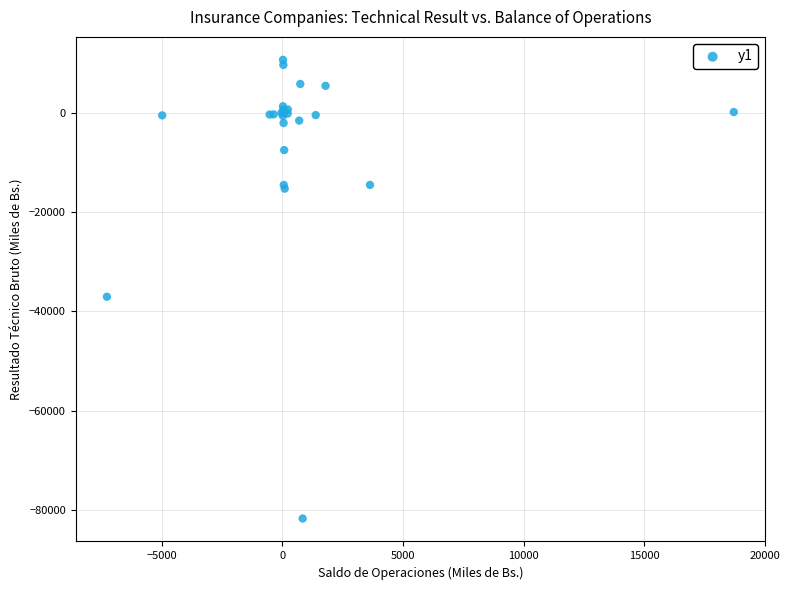

What Y value in the scatter plot is closest to -35534?

-37056.2